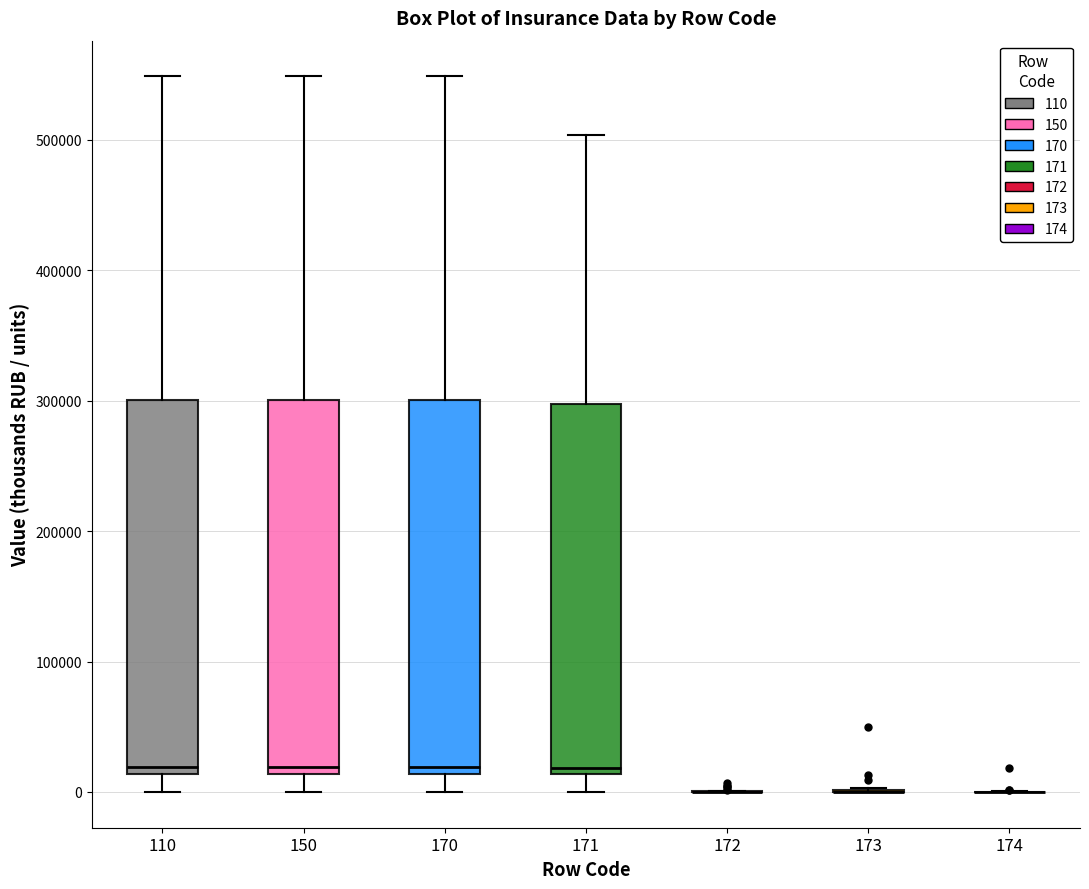

Reading left to right, transcribe this box plot: for each box, give where its median line is, the range the box spans, and where its two whiskers end, as read against the y-axis. The values are not printed on the chart, so give them approximately, as read against the axis.

110: median 20000, box 10000 to 300000, whiskers 0 to 550000
150: median 20000, box 10000 to 300000, whiskers 0 to 550000
170: median 20000, box 10000 to 300000, whiskers 0 to 550000
171: median 20000, box 10000 to 300000, whiskers 0 to 500000
172: box collapsed to a line at 0, whiskers 0 to 0
173: box collapsed to a line at 0, whiskers 0 to 0
174: box collapsed to a line at 0, whiskers 0 to 0